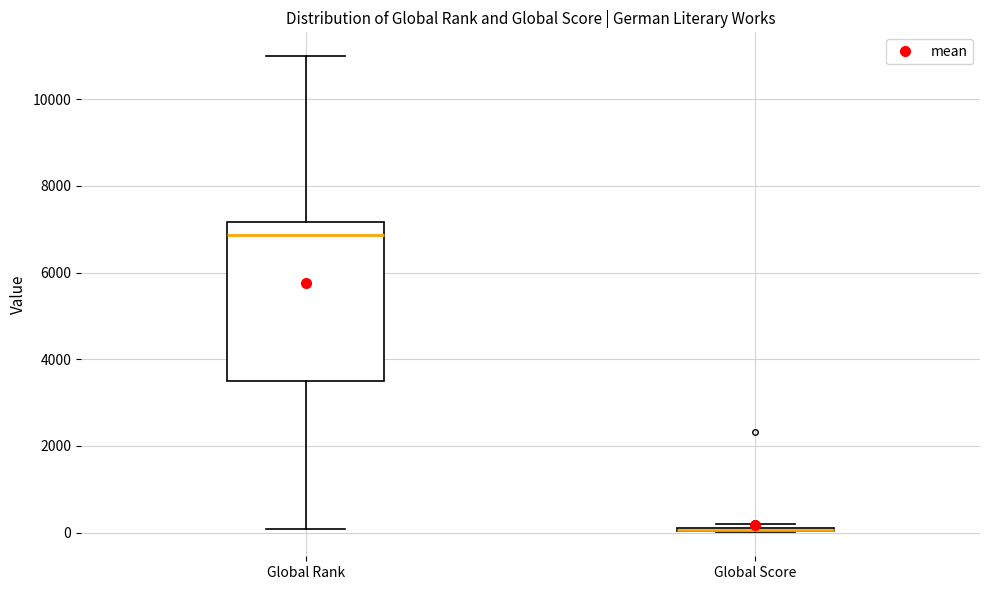

Where does the upper whisker of the box for Global Rank end on the y-axis? The values are not printed on the chart, so give them approximately, as read against the axis.

11000